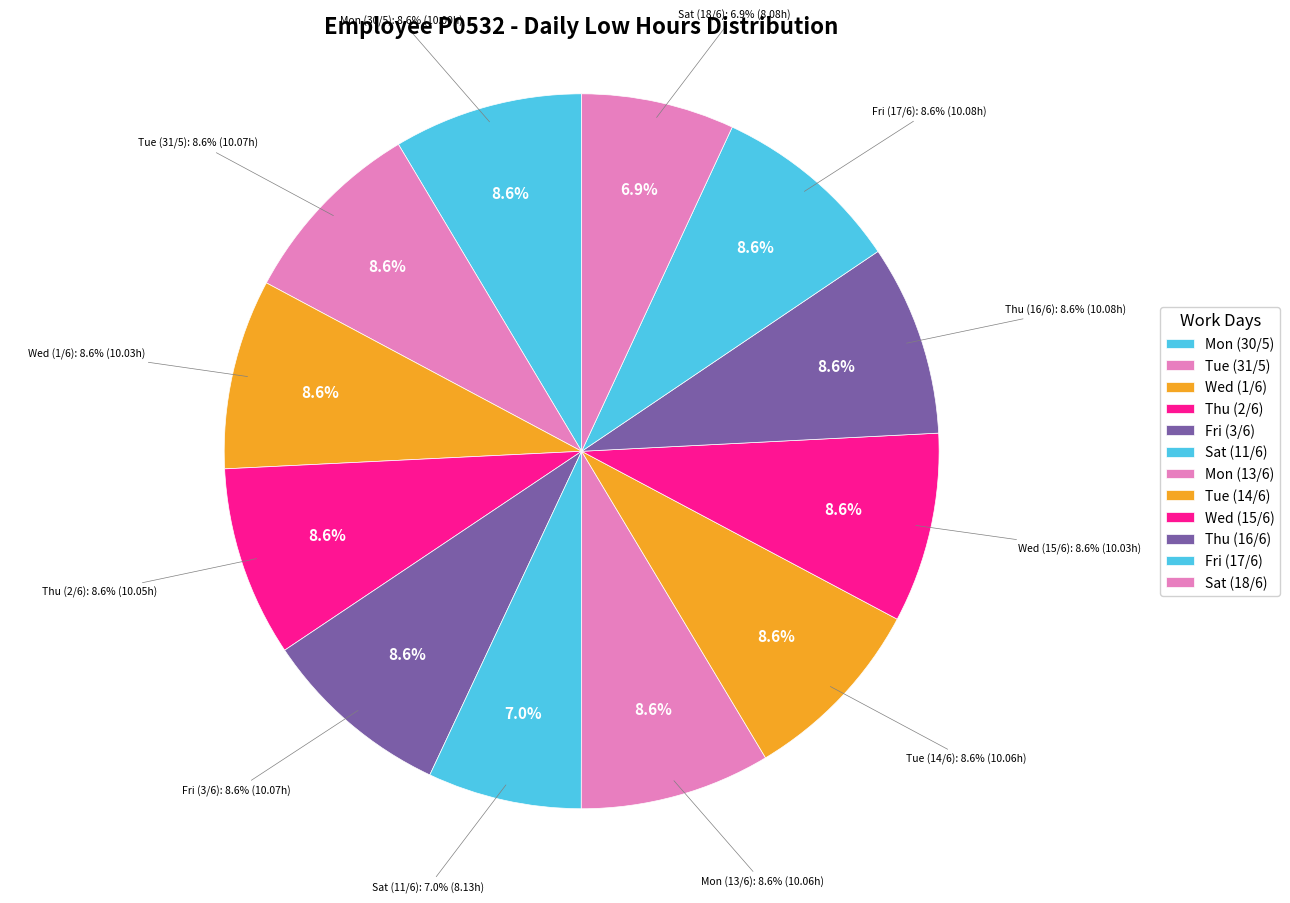

Which slice is the largest?

Thu (16/6)